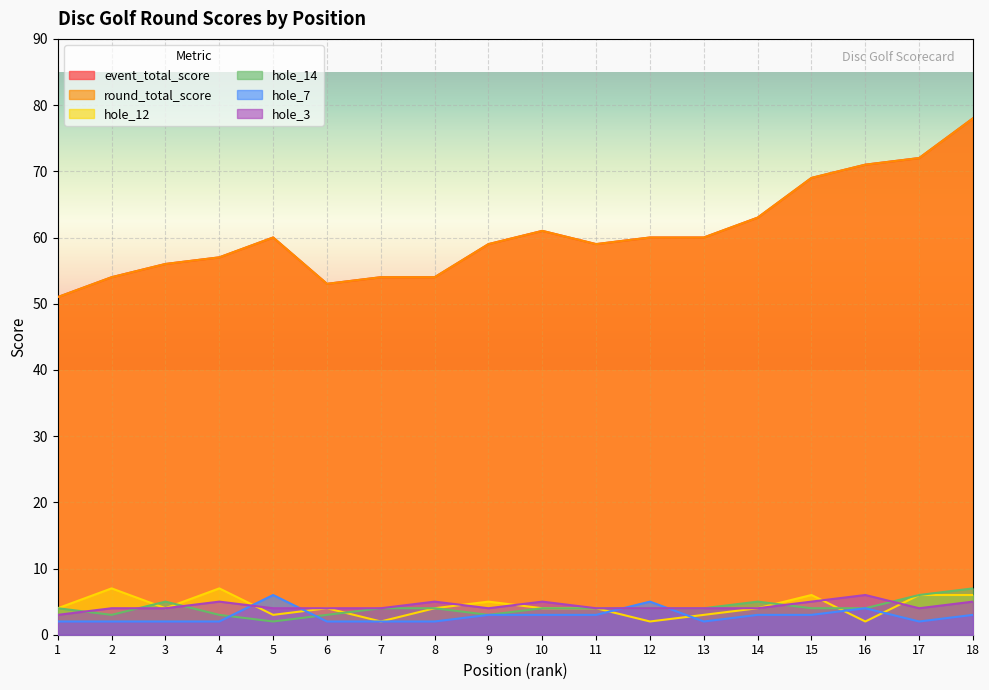

What is the minimum value shown in the chart?

2